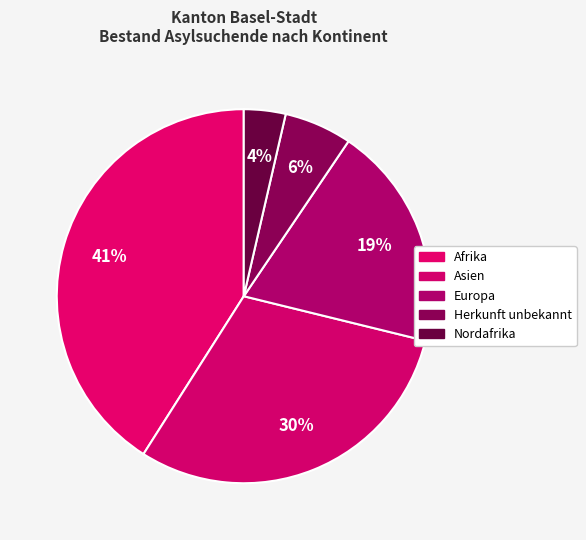

How many segments does this pie chart have?

5